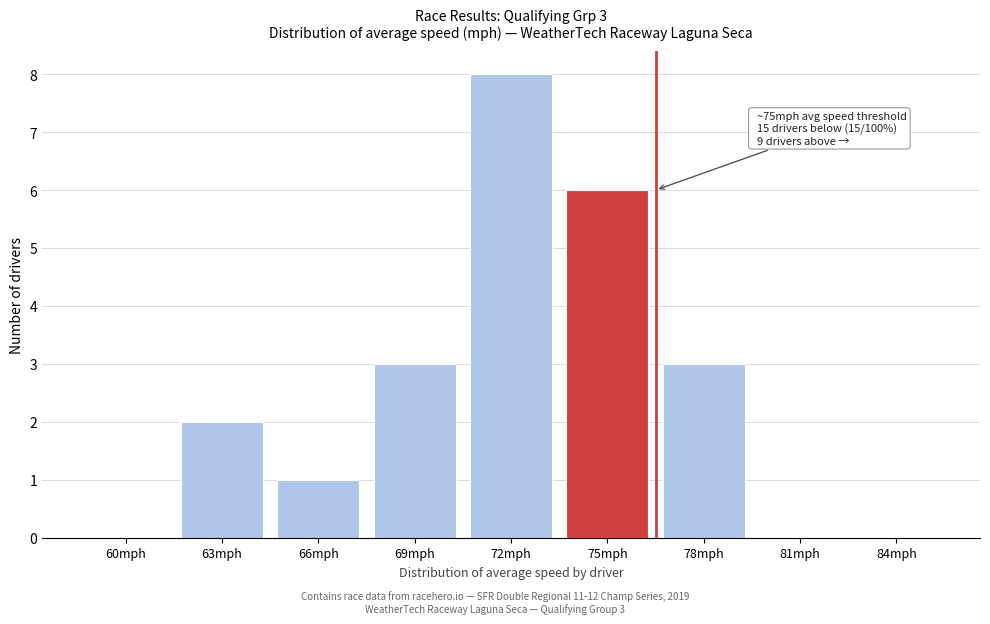

Reading left to right, list all the values displayed in this chart.

60mph=0	63mph=2	66mph=1	69mph=3	72mph=8	75mph=6	78mph=3	81mph=0	84mph=0